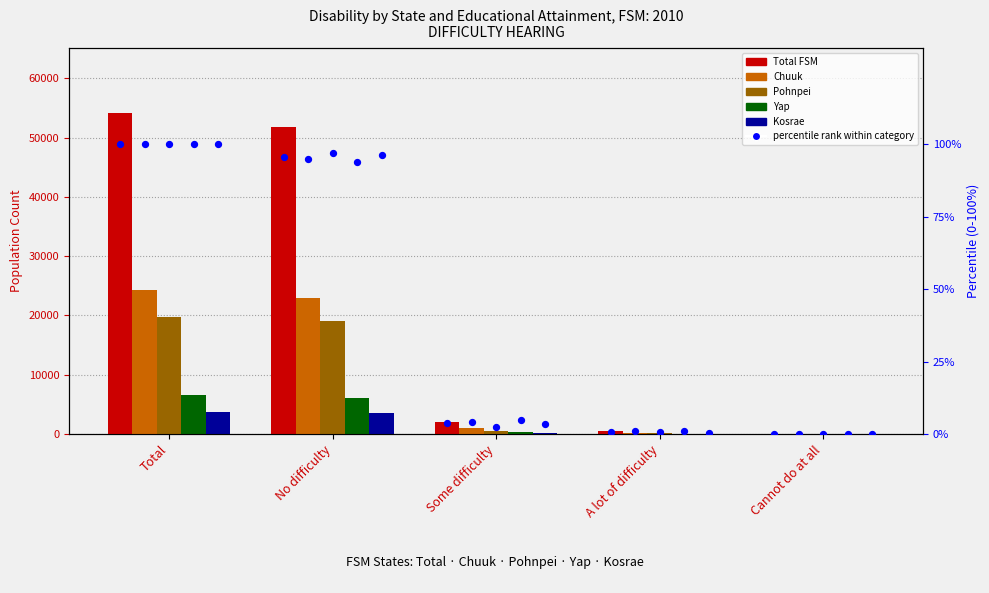

What is the total value across all series at A lot of difficulty?

860